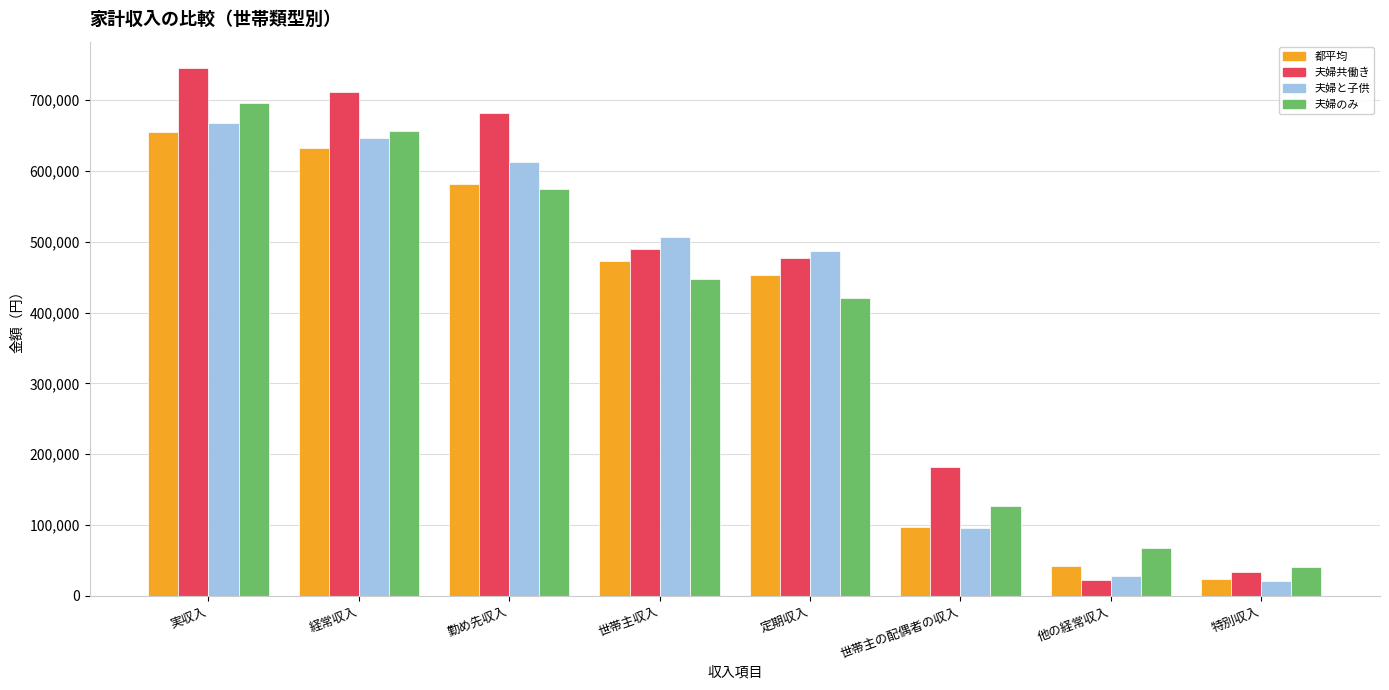

What is the maximum value shown in the chart?

745414